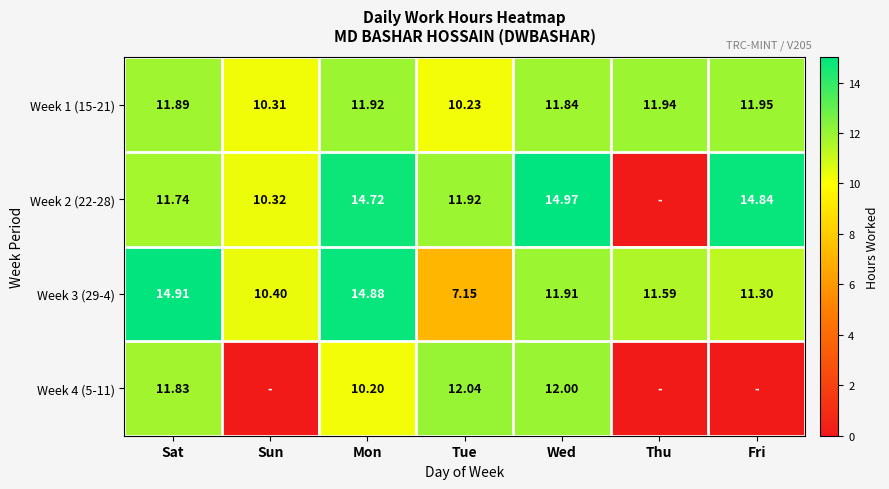

The value of Week 3 (29-4) at Wed is 2.7. True or false?

False